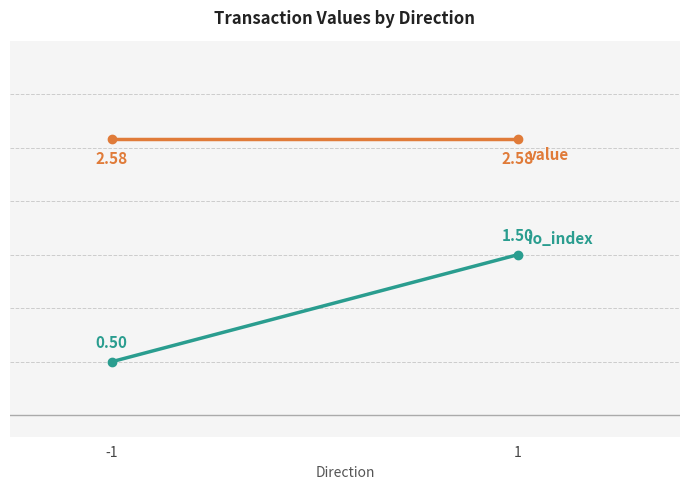

What are all the series names shown in the legend?

io_index, value